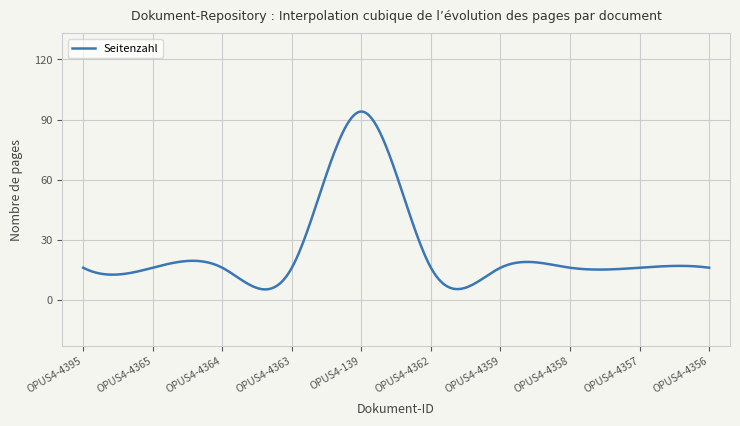

What is the smallest value displayed?

5.2